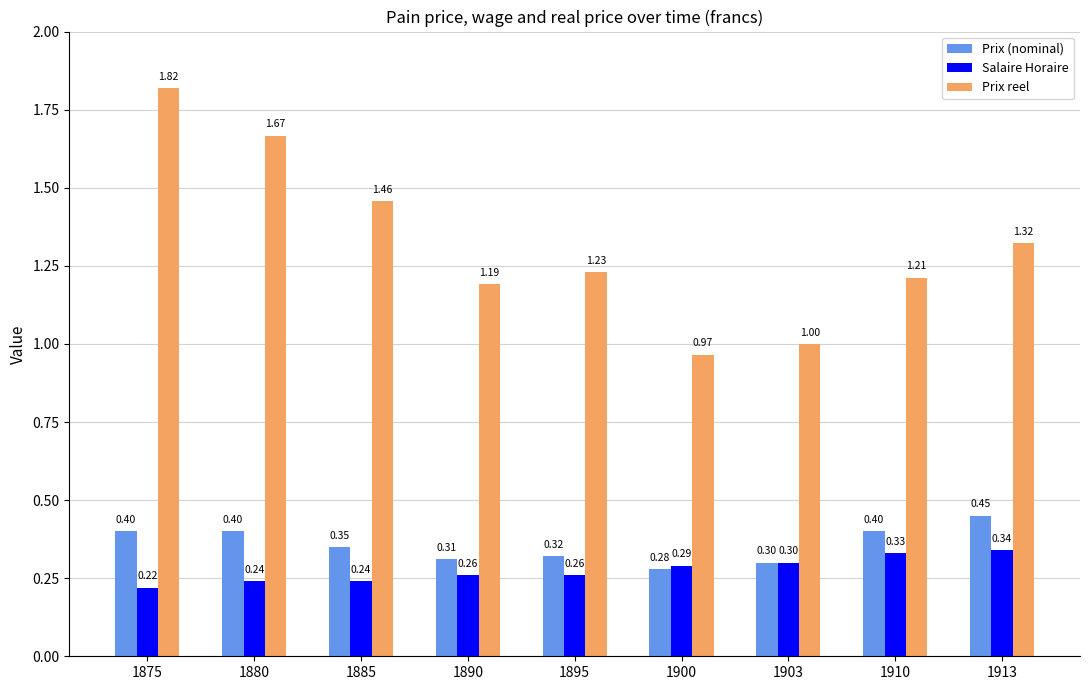

Count the number of data series in this chart.

3